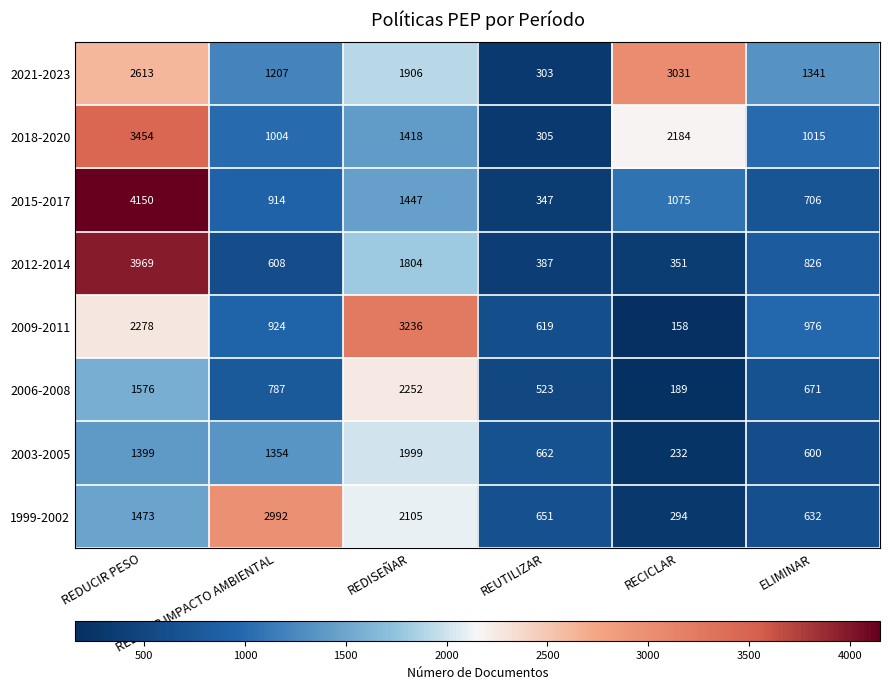

What is the highest value of the 2012-2014 series?

3969